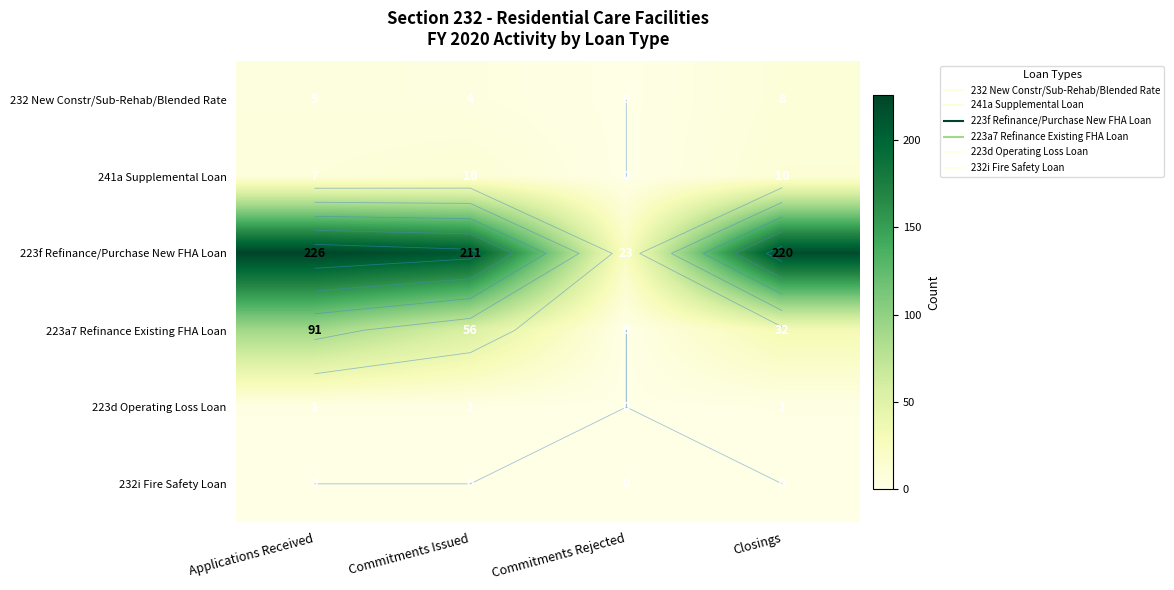

At which label does 223f Refinance/Purchase New FHA Loan first exceed 220?

Applications Received